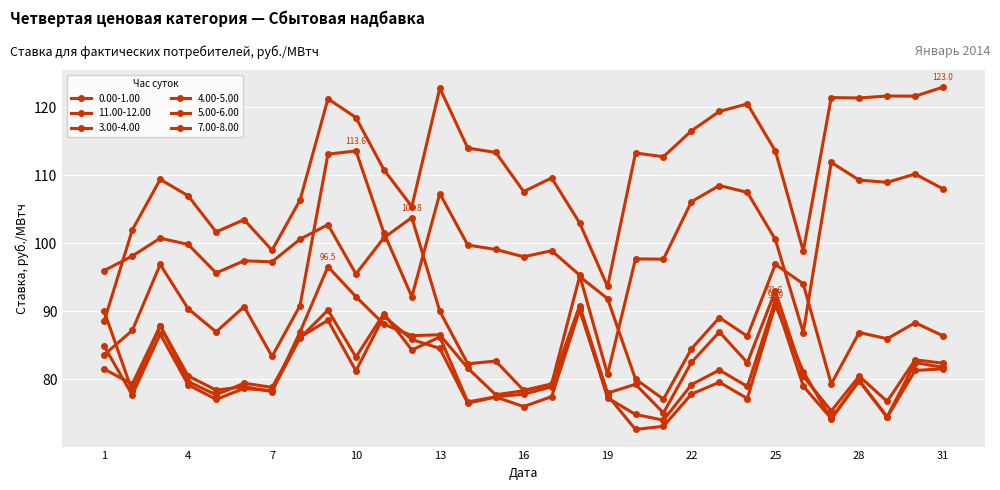

Reading left to right, list all the values displayed in this chart.

0.00-1.00: 96.0	98.1	100.7	99.8	95.6	97.4	97.3	100.6	102.7	95.5	100.8	103.8	90.0	82.2	82.7	78.3	79.3	95.1	91.8	80.0	77.0	84.4	89.0	86.3	96.9	94.0	79.3	86.8	85.9	88.3	86.4
11.00-12.00: 88.6	101.9	109.4	107.0	101.7	103.5	99.0	106.3	121.3	118.5	110.8	105.4	122.8	114.0	113.4	107.6	109.6	103.0	93.6	113.3	112.7	116.5	119.4	120.5	113.6	98.8	121.5	121.4	121.7	121.7	123.0
3.00-4.00: 90.0	78.2	87.9	79.6	77.7	79.4	78.8	86.2	88.6	81.2	89.2	85.8	84.5	76.4	77.3	75.9	77.4	90.2	77.6	72.6	73.0	77.8	79.5	77.1	90.9	81.1	74.1	79.7	74.4	81.3	81.5
4.00-5.00: 84.8	77.7	86.6	79.1	77.0	78.6	78.3	86.0	90.2	83.2	89.6	84.3	86.2	76.6	77.4	77.8	78.8	90.5	77.2	74.8	73.9	79.2	81.3	78.9	91.6	79.0	74.2	79.8	74.4	82.4	81.7
5.00-6.00: 81.5	79.3	87.8	80.5	78.4	78.9	78.2	86.9	96.5	92.1	88.1	86.4	86.5	81.6	77.7	78.3	79.2	90.8	77.9	79.2	75.0	82.5	86.9	82.4	93.0	80.4	75.3	80.4	76.7	82.8	82.3
7.00-8.00: 83.6	87.2	96.9	90.3	86.9	90.7	83.3	90.8	113.1	113.6	101.5	92.1	107.3	99.7	99.1	98.0	98.9	95.3	80.7	97.7	97.7	106.1	108.5	107.5	100.6	86.8	111.9	109.3	109.0	110.2	108.0